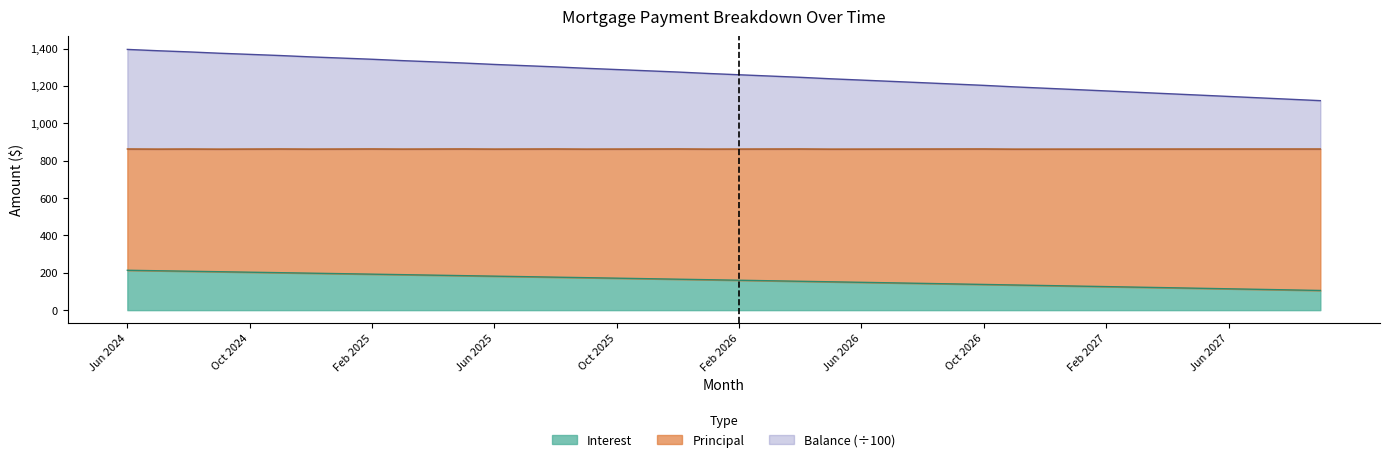

Is it true that Interest equals 264.4 at Feb 2025?

False